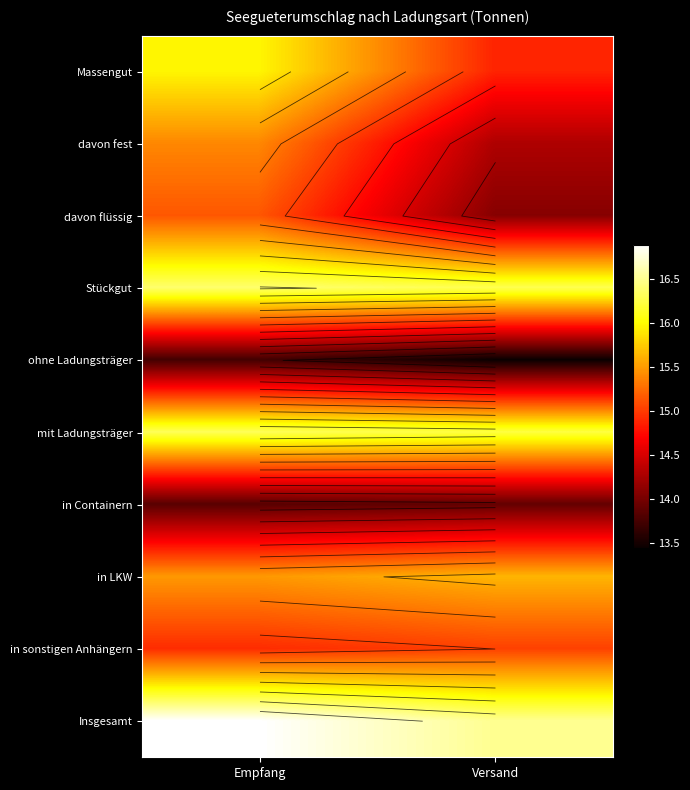

Rank the series by their maximum value, from lowest to highest.

ohne Ladungsträger, in Containern, in sonstigen Anhängern, davon flüssig, davon fest, in LKW, Massengut, mit Ladungsträger, Stückgut, Insgesamt